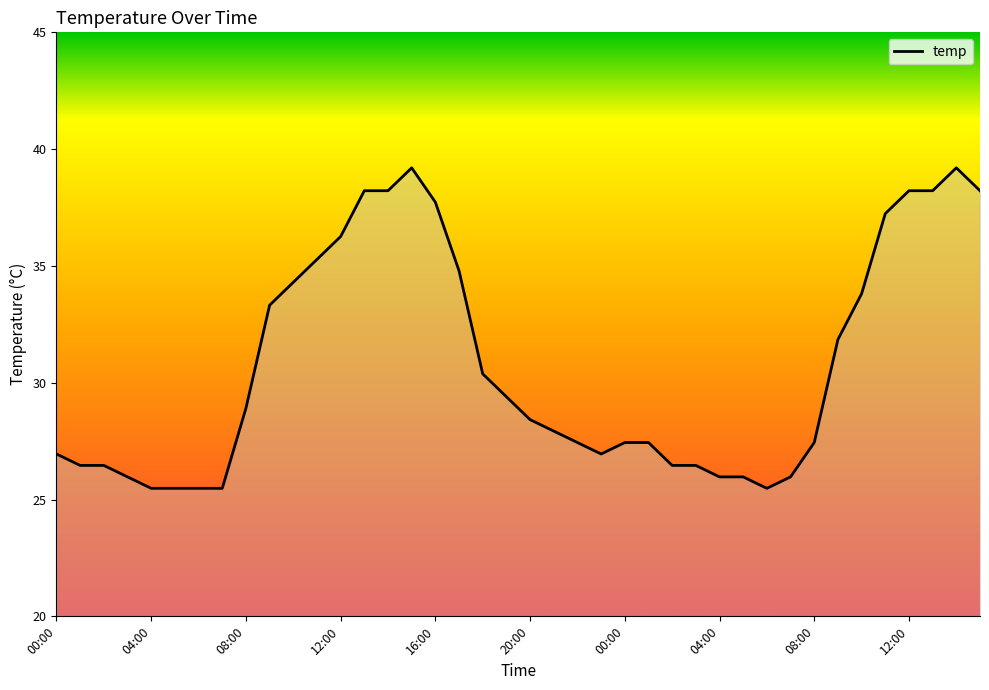

What is the maximum value shown in the chart?

39.2